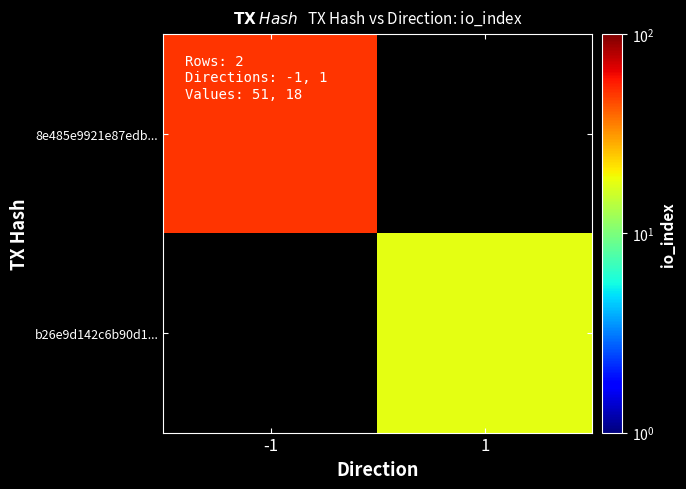

Which series has the largest total across all categories?

8e485e9921e87edb...